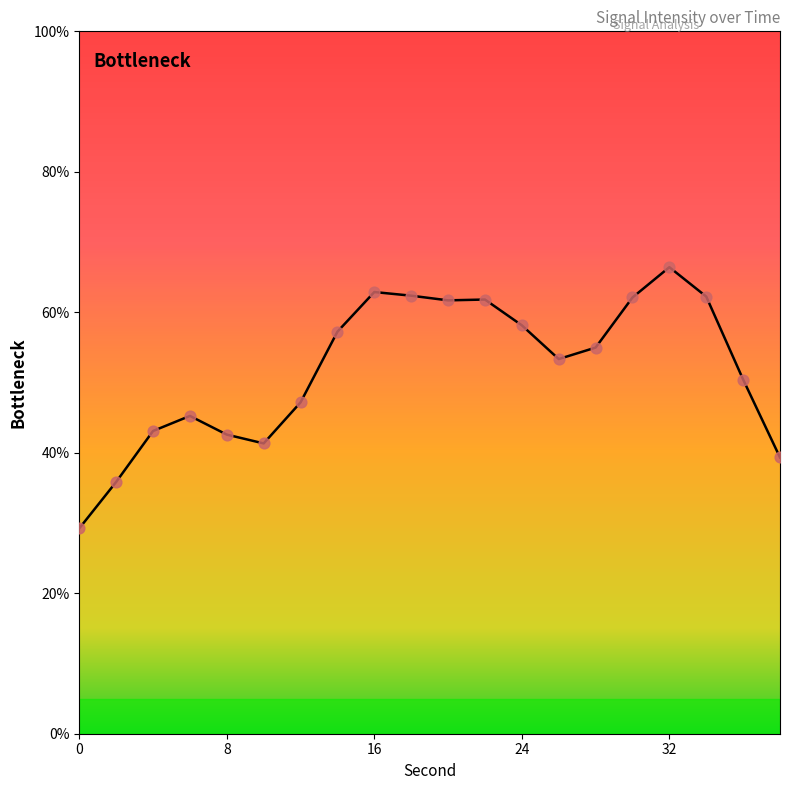

What is the greatest value displayed?

66.4